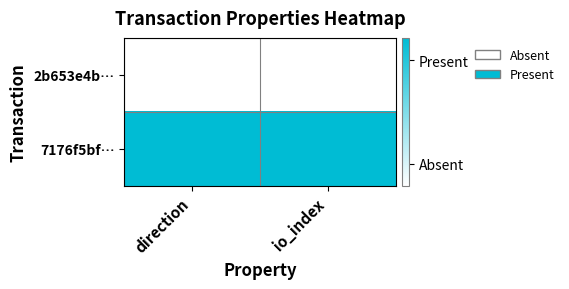

Which has a higher value, direction or io_index?

direction